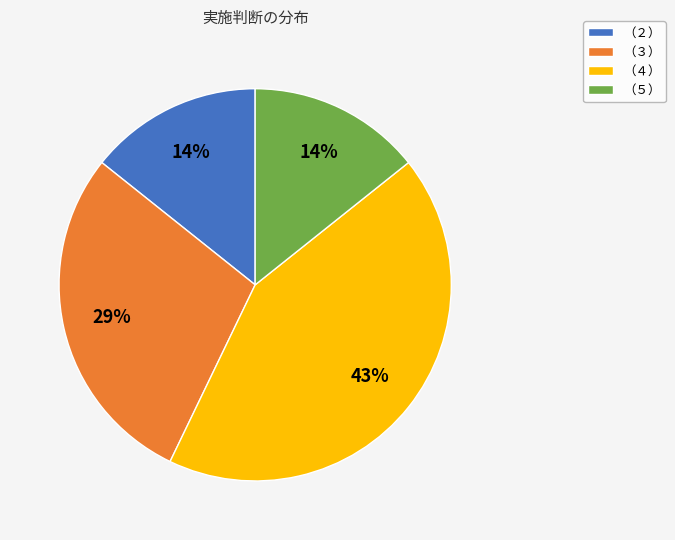

Does any single category account for the majority?

No